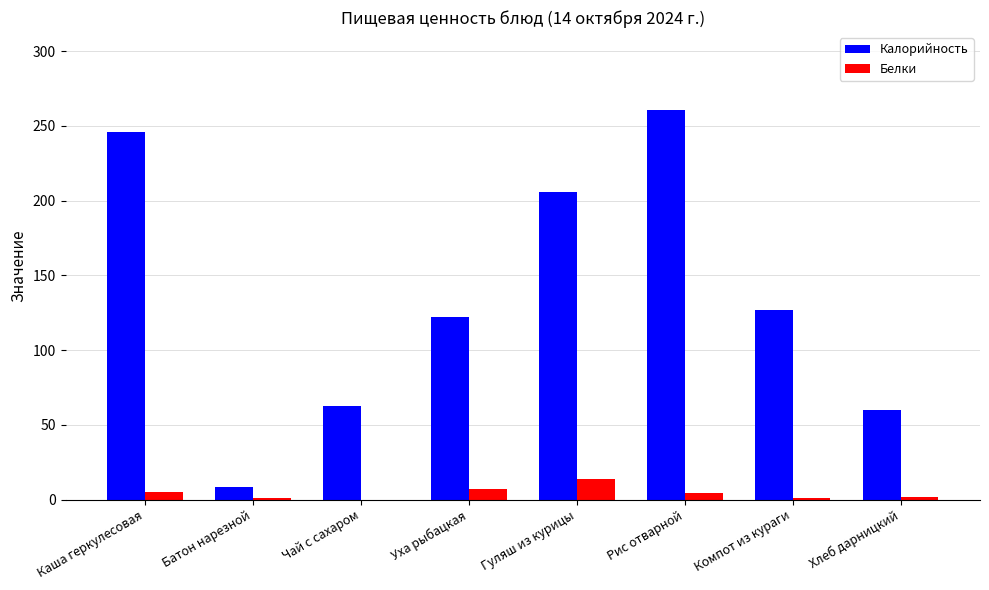

Is the value of Белки at Чай с сахаром greater than the value of Калорийность at Хлеб дарницкий?

No